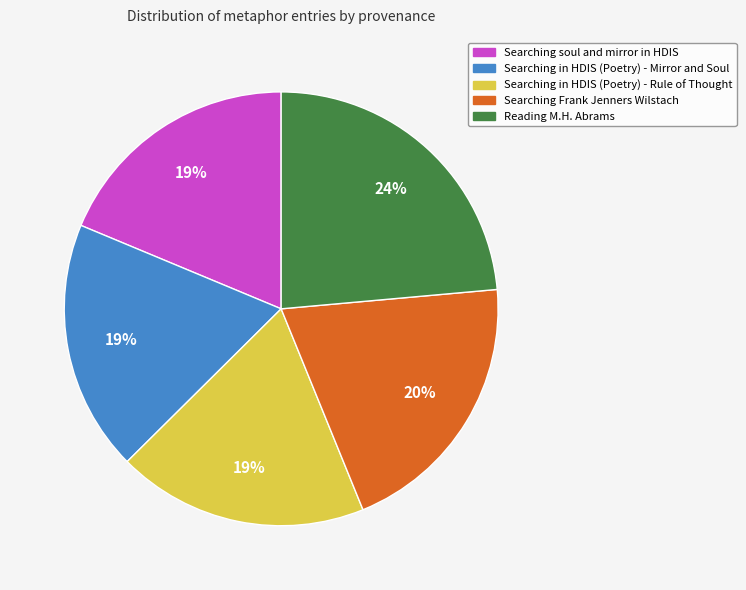

What is the ratio of the value at Searching in HDIS (Poetry) - Rule of Thought to the value at Reading M.H. Abrams?

0.8